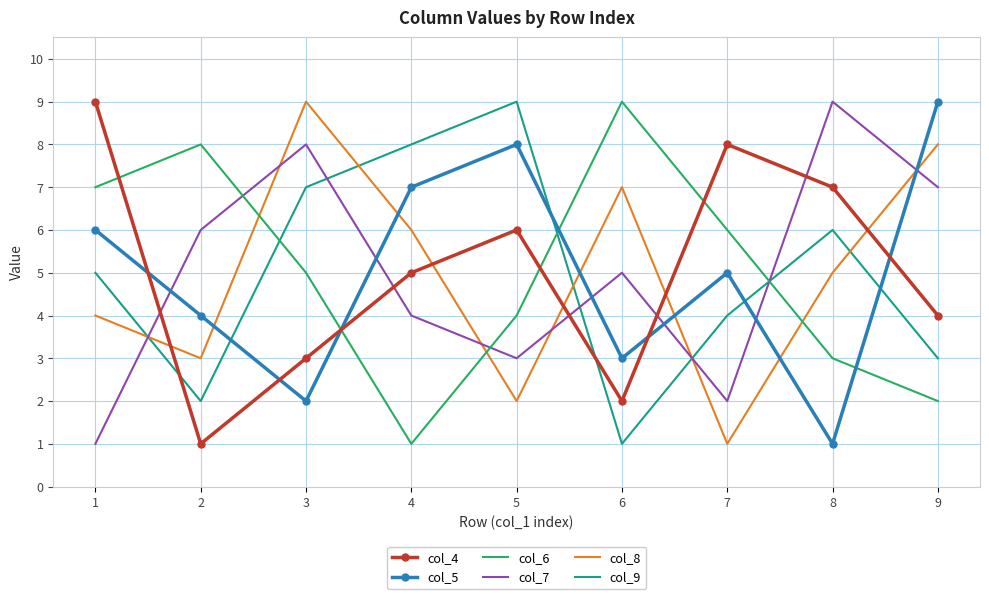

Reading left to right, extract all data points from this chart.

col_4: 1=9	2=1	3=3	4=5	5=6	6=2	7=8	8=7	9=4
col_5: 1=6	2=4	3=2	4=7	5=8	6=3	7=5	8=1	9=9
col_6: 1=7	2=8	3=5	4=1	5=4	6=9	7=6	8=3	9=2
col_7: 1=1	2=6	3=8	4=4	5=3	6=5	7=2	8=9	9=7
col_8: 1=4	2=3	3=9	4=6	5=2	6=7	7=1	8=5	9=8
col_9: 1=5	2=2	3=7	4=8	5=9	6=1	7=4	8=6	9=3